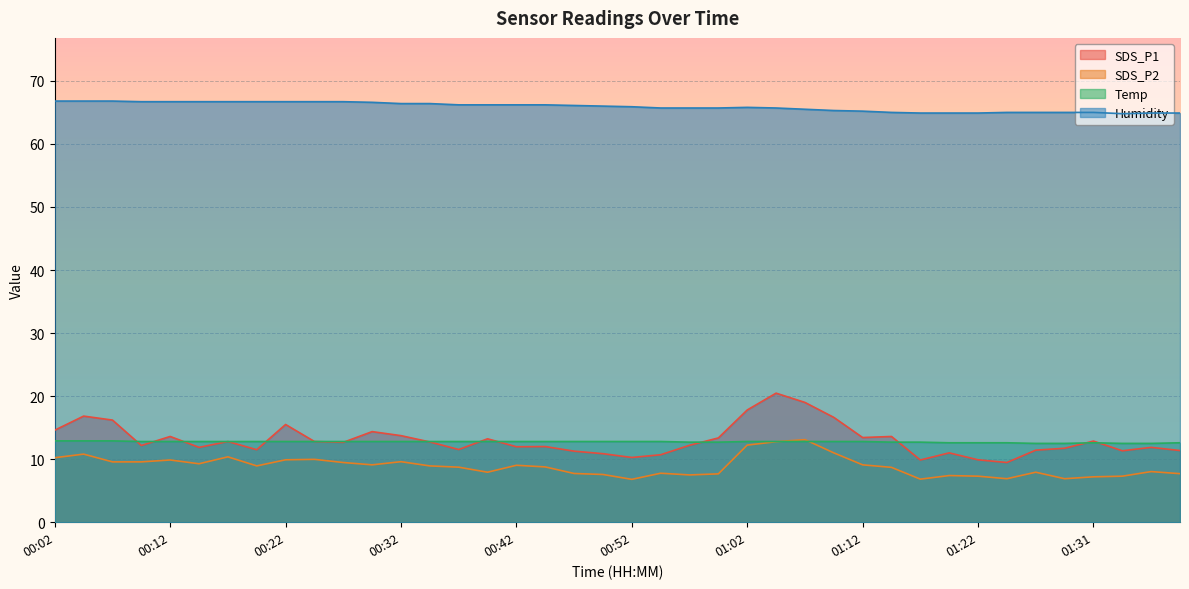

What is the label of the 35th point from the left?

01:27